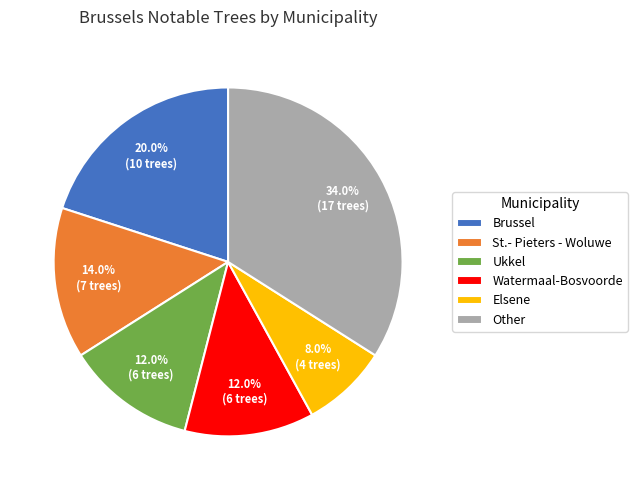

How many slices are in this pie chart?

6